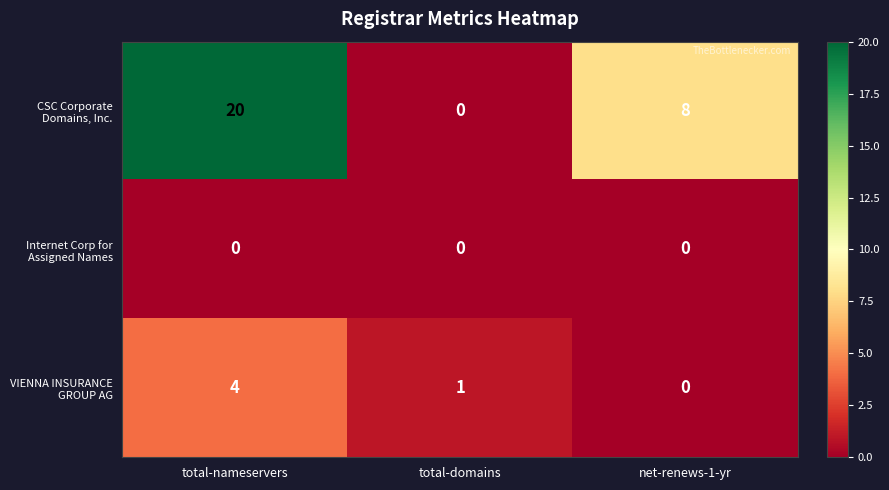

At which category is the sum across all series the highest?

total-nameservers